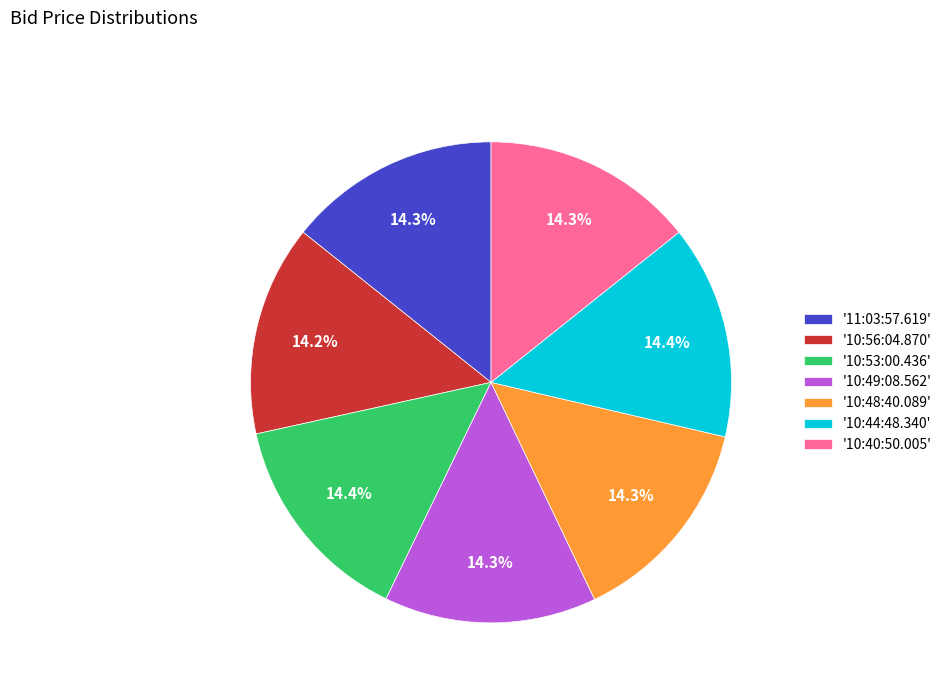

Count the number of slices in the pie.

7